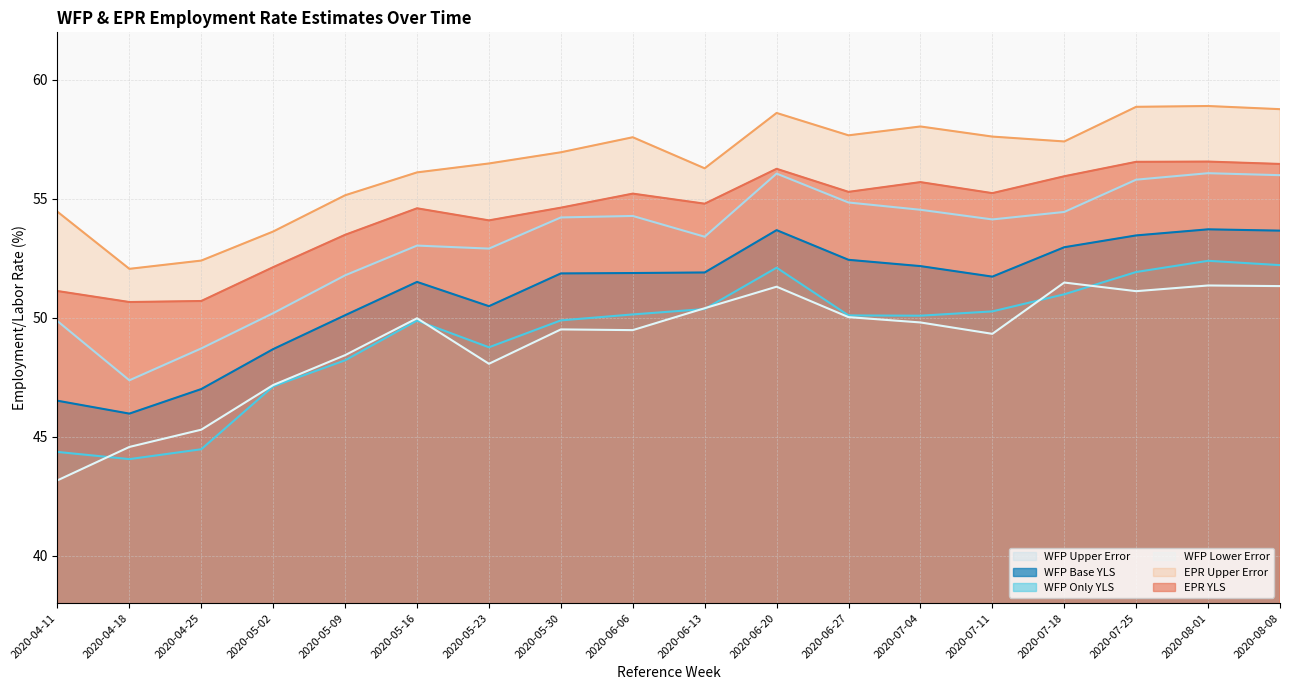

At which category is the sum across all series the highest?

2020-08-01